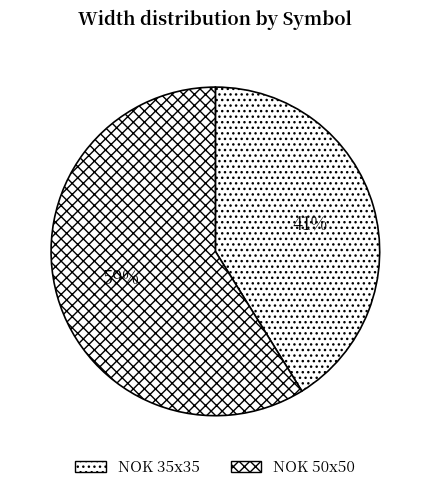

Which category has the biggest portion of the pie?

NOK 50x50